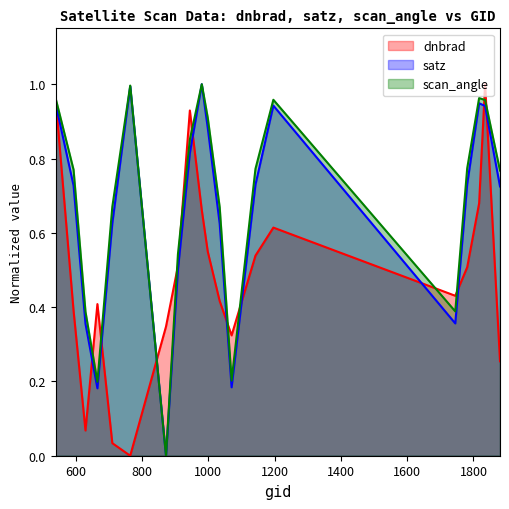

What is the value of the scan_angle point at the 11th from the left?

0.9